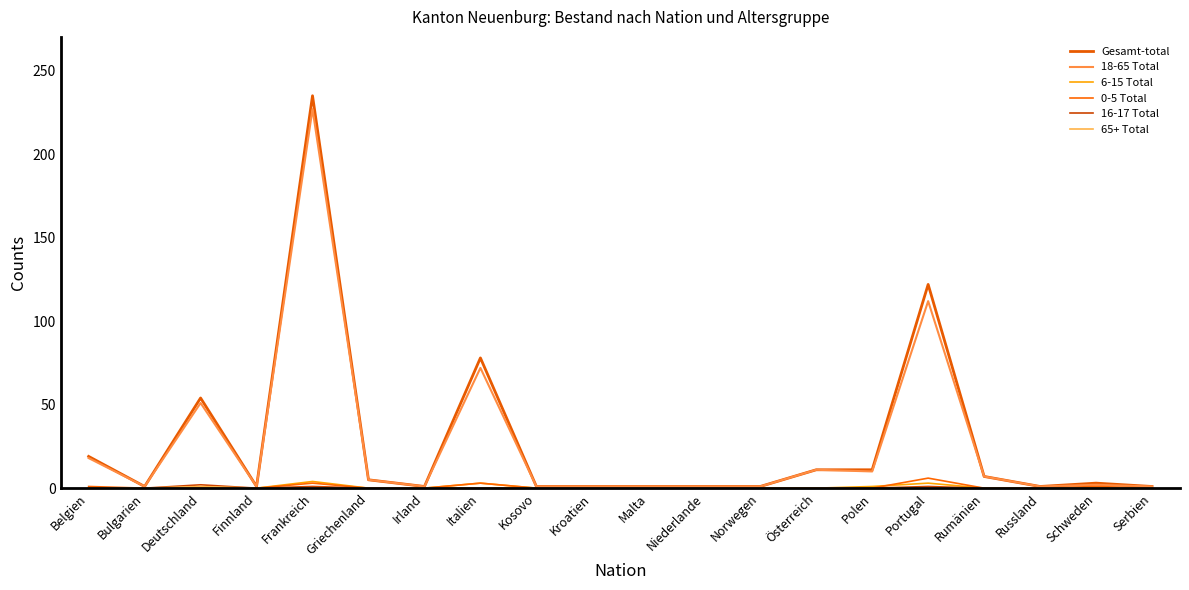

What is the sum of all 18-65 Total values?

525